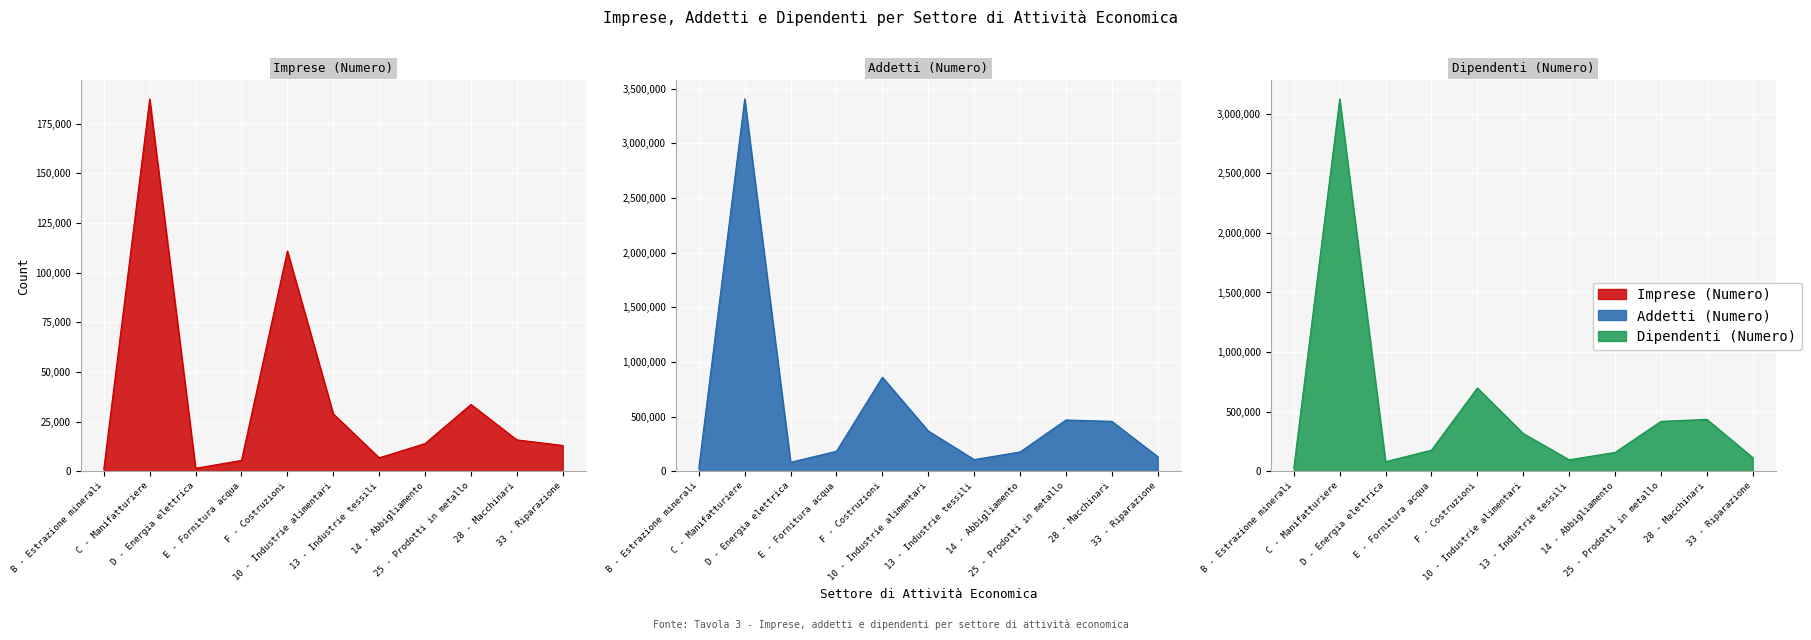

What is the sum of all Addetti (Numero) values?

6279168